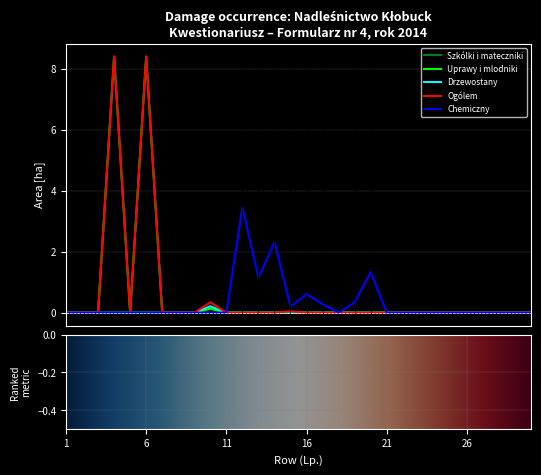

At which label does Ogólem reach its peak?

4